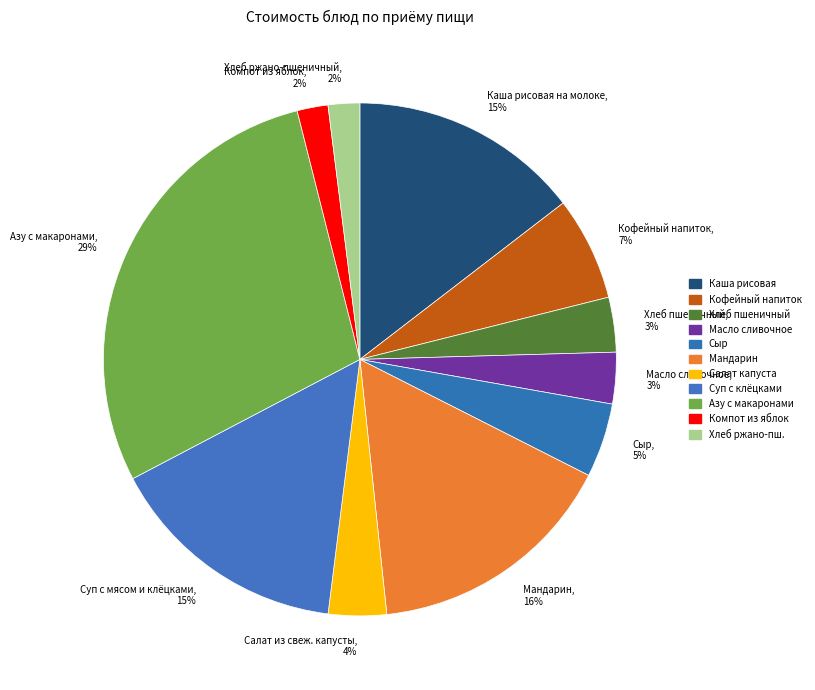

Combined, do Хлеб ржано-пшеничный and Азу с макаронами account for over 50%?

No